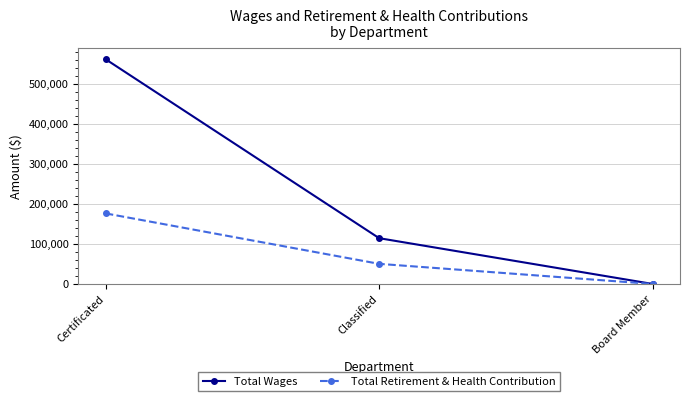

Reading left to right, extract all data points from this chart.

Total Wages: 561048	114306	0
Total Retirement & Health Contribution: 176141	50220	0